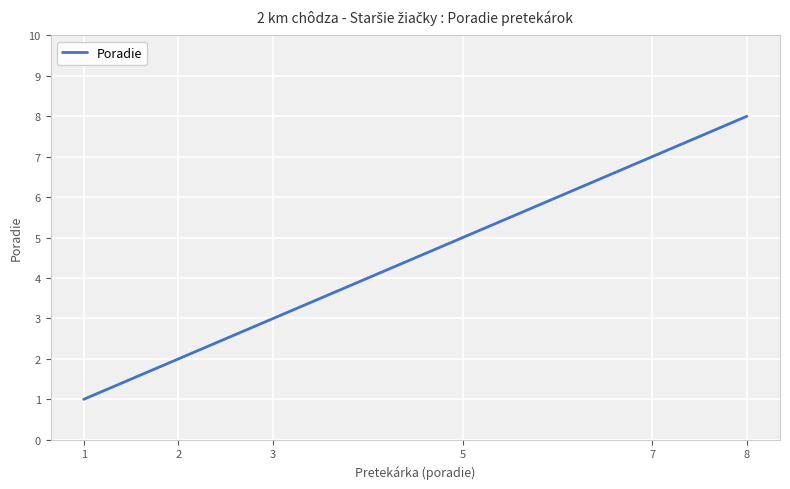

How many categories are shown in the chart?

6